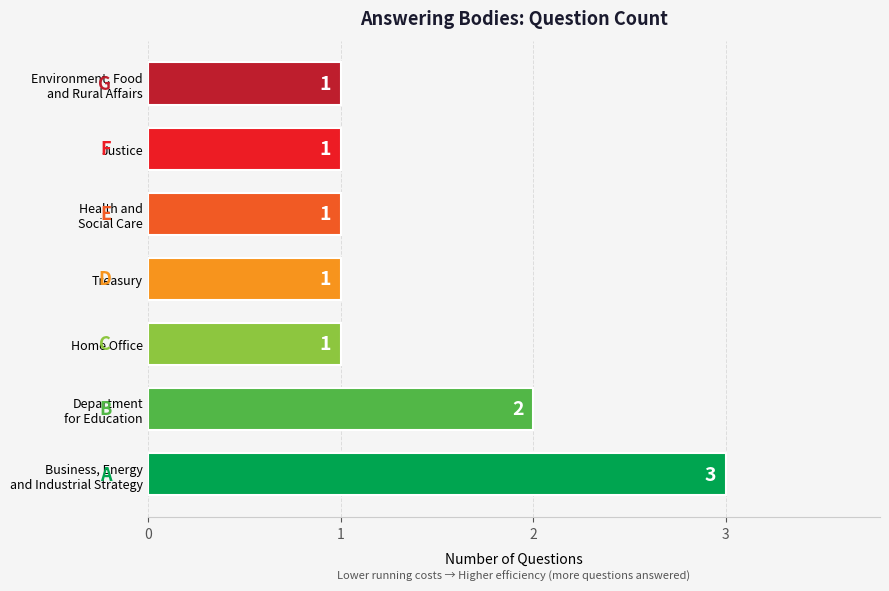

Is it true that the value at Treasury is 1?

True